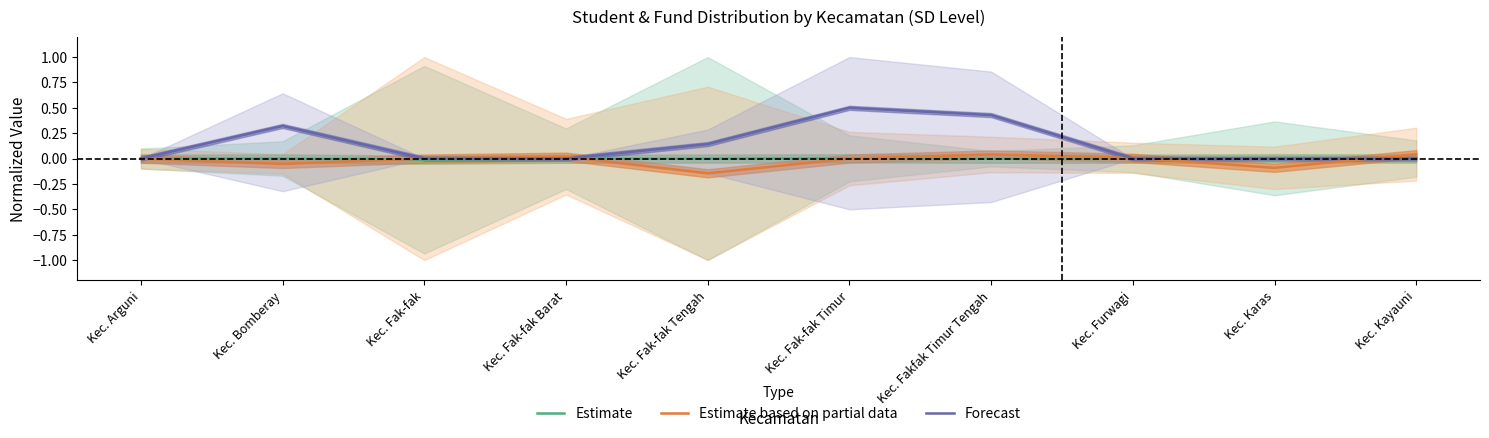

Does the chart display data point markers on the line(s)?

No